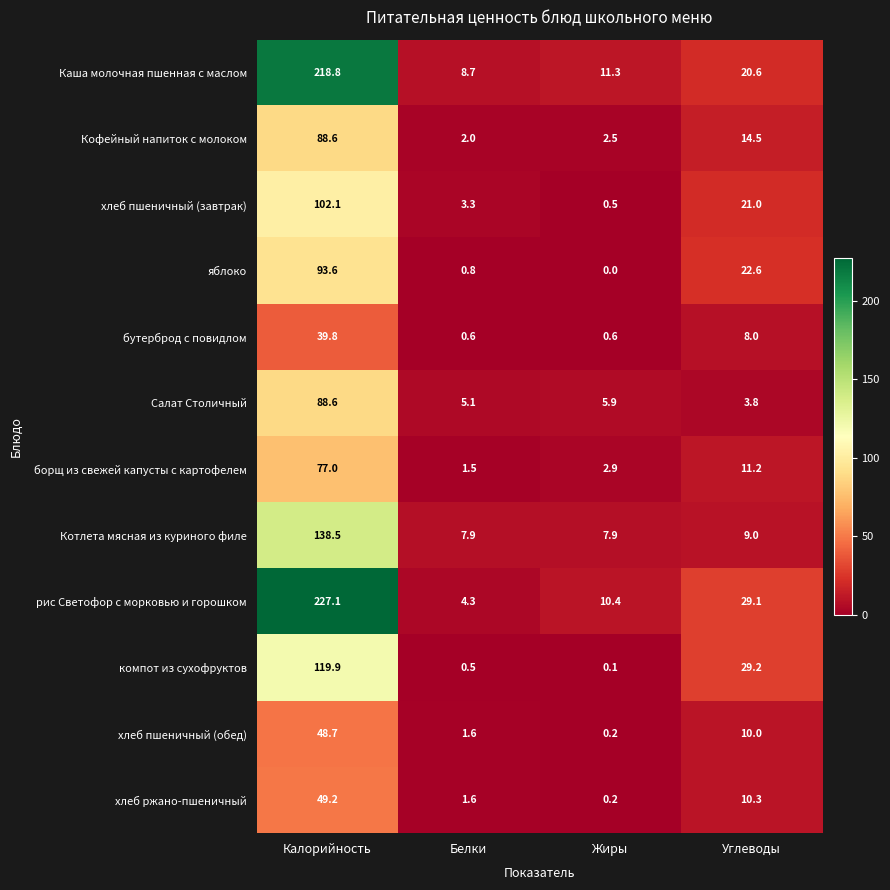

What is the difference between the maximum and minimum values in the Каша молочная пшенная с маслом series?

210.1